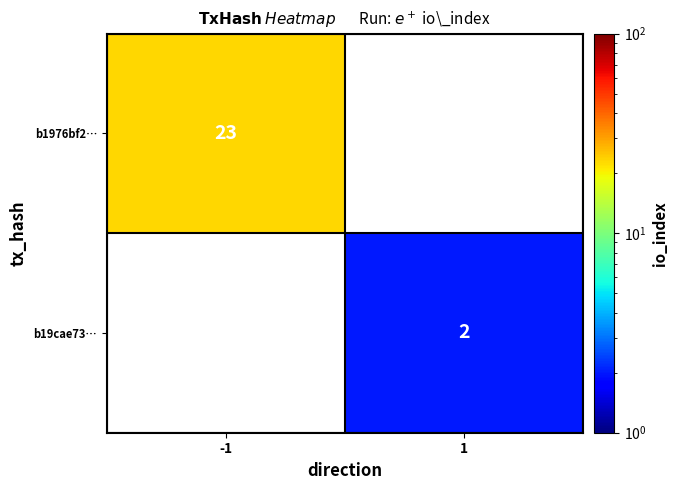

The b1976bf2… series shows 31 at -1. True or false?

False